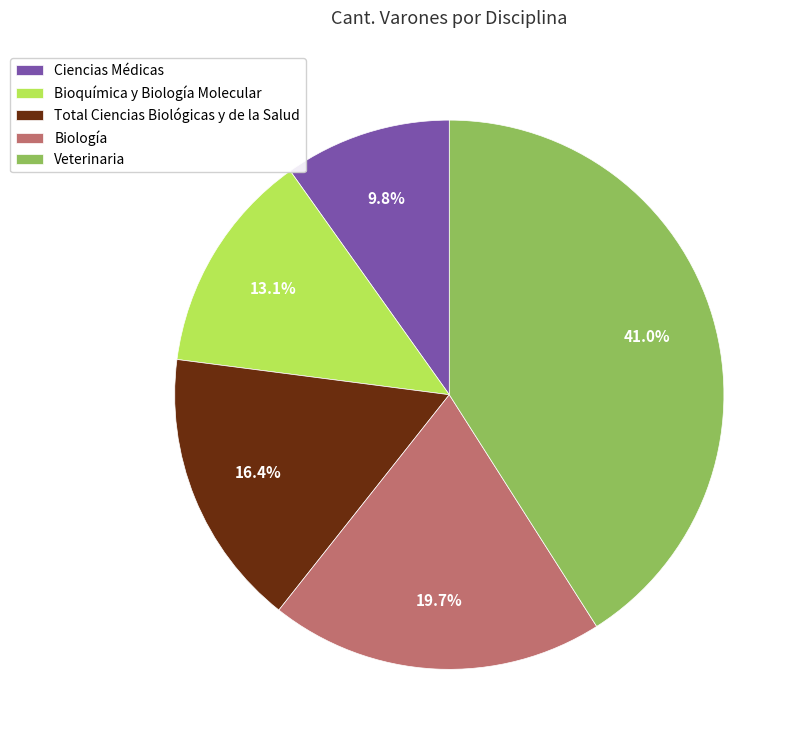

Does any single category account for the majority?

No